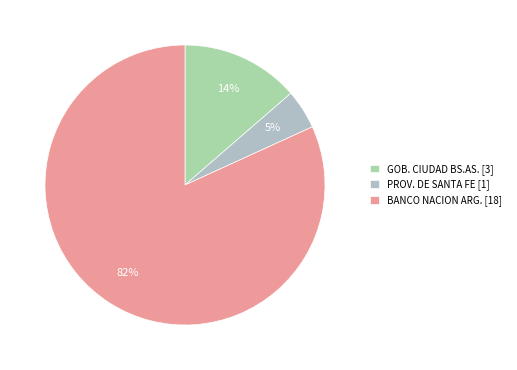

Is the sum of GOB. CIUDAD BS.AS. and PROV. DE SANTA FE greater than half?

No